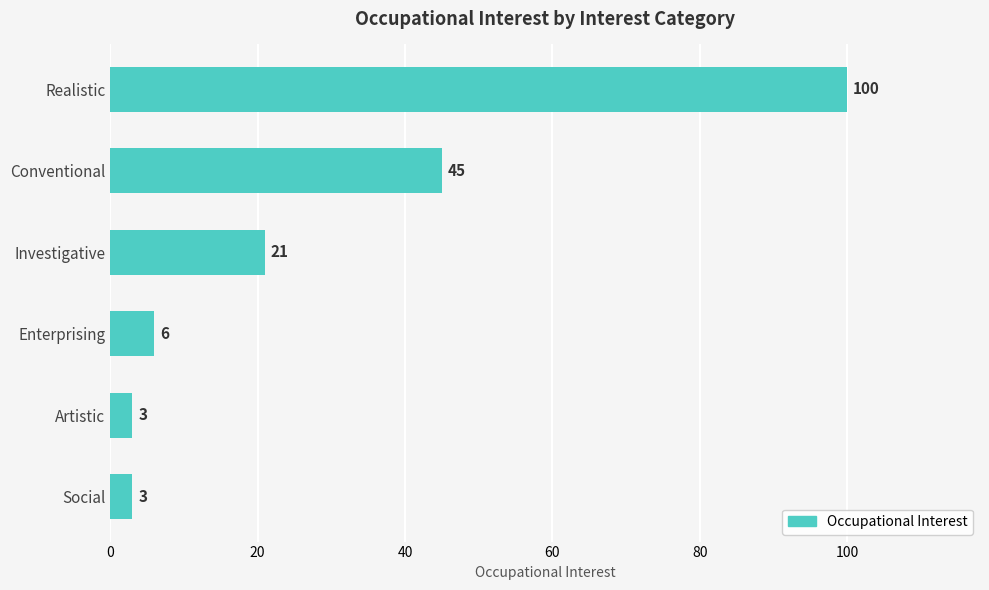

What is the difference between the values at Realistic and Social?

97